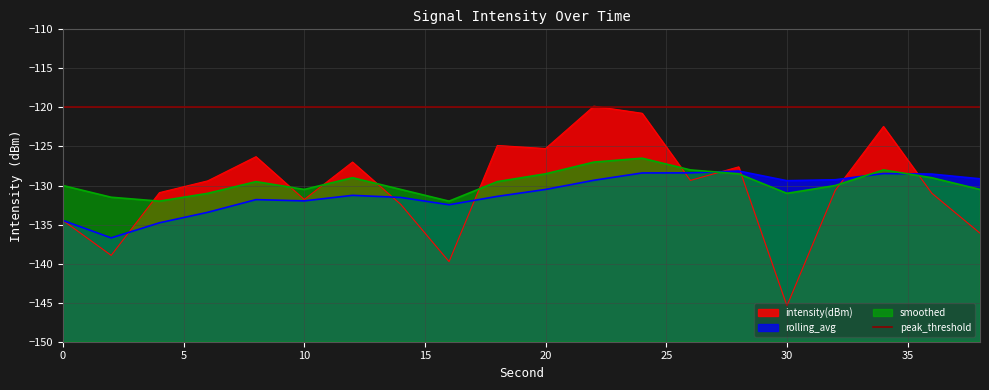

Which series ends up on top after the final intersection of intensity(dBm) and smoothed?

smoothed